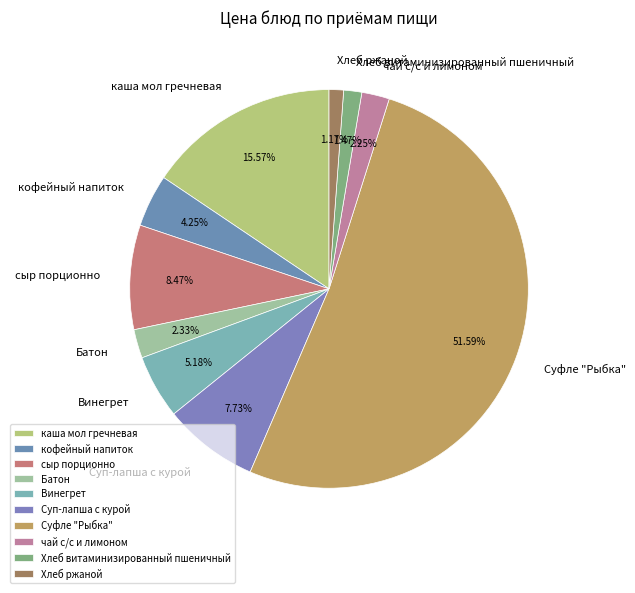

How many segments does this pie chart have?

10